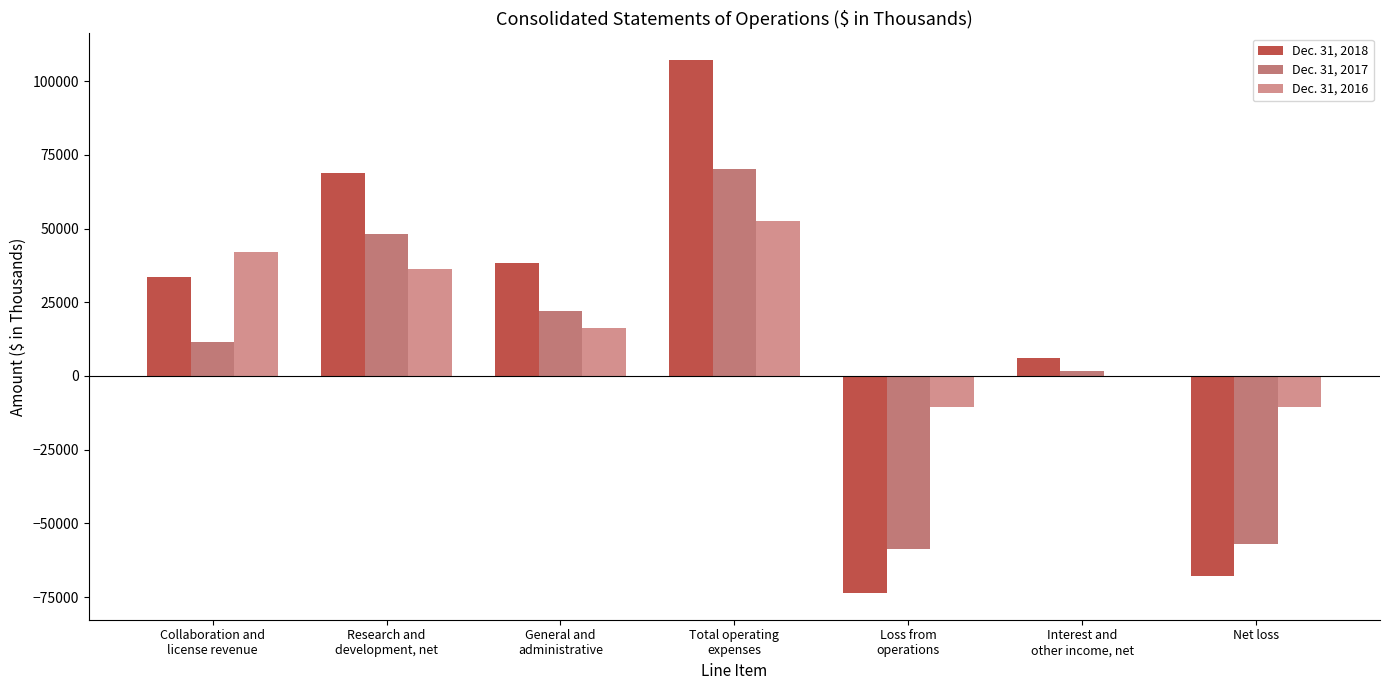

List the labels in order of Dec. 31, 2017 value, smallest first.

Loss from
operations, Net loss, Interest and
other income, net, Collaboration and
license revenue, General and
administrative, Research and
development, net, Total operating
expenses